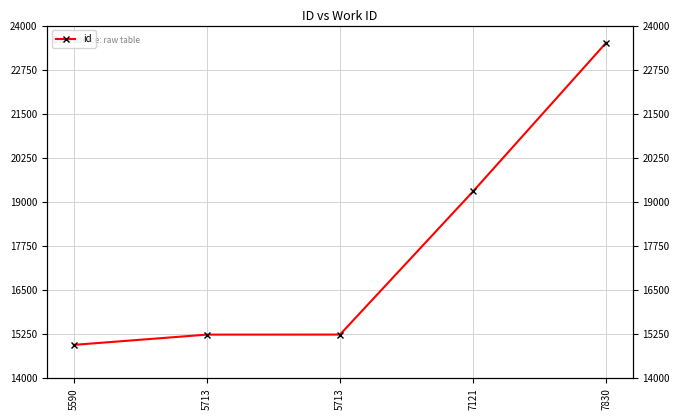

List the labels in order of value, largest first.

7830, 7121, 5713, 5713, 5590